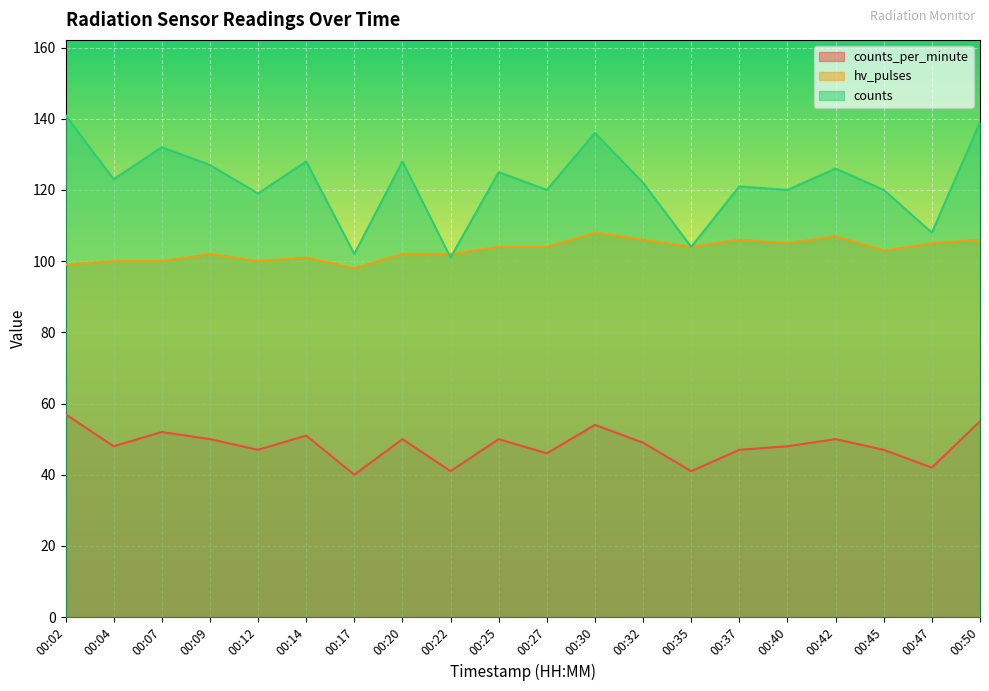

Reading left to right, transcribe all the data shown in this chart.

counts_per_minute: 00:02=57	00:04=48	00:07=52	00:09=50	00:12=47	00:14=51	00:17=40	00:20=50	00:22=41	00:25=50	00:27=46	00:30=54	00:32=49	00:35=41	00:37=47	00:40=48	00:42=50	00:45=47	00:47=42	00:50=55
hv_pulses: 00:02=99	00:04=100	00:07=100	00:09=102	00:12=100	00:14=101	00:17=98	00:20=102	00:22=102	00:25=104	00:27=104	00:30=108	00:32=106	00:35=104	00:37=106	00:40=105	00:42=107	00:45=103	00:47=105	00:50=106
counts: 00:02=141	00:04=123	00:07=132	00:09=127	00:12=119	00:14=128	00:17=102	00:20=128	00:22=101	00:25=125	00:27=120	00:30=136	00:32=122	00:35=104	00:37=121	00:40=120	00:42=126	00:45=120	00:47=108	00:50=139